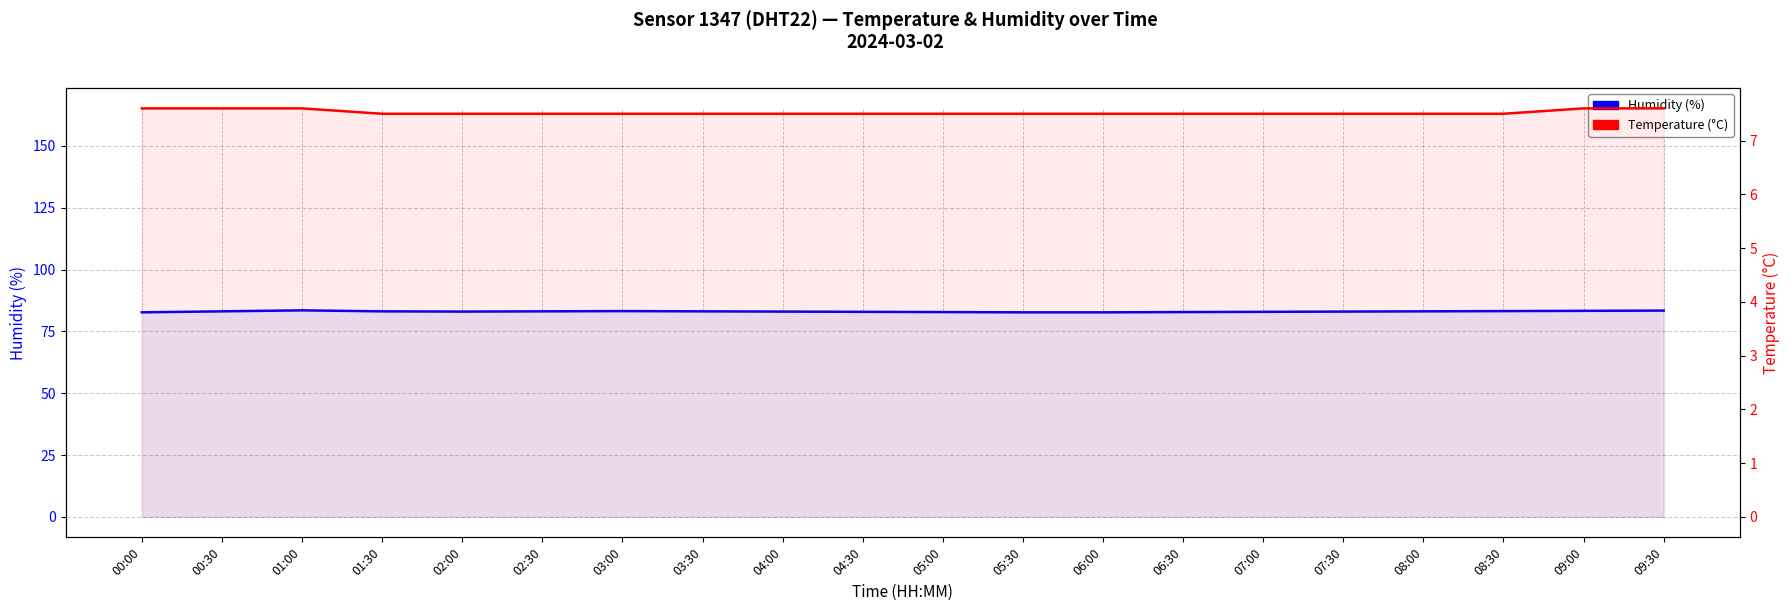

What value does the Temperature (°C) series have at 09:30?

7.6